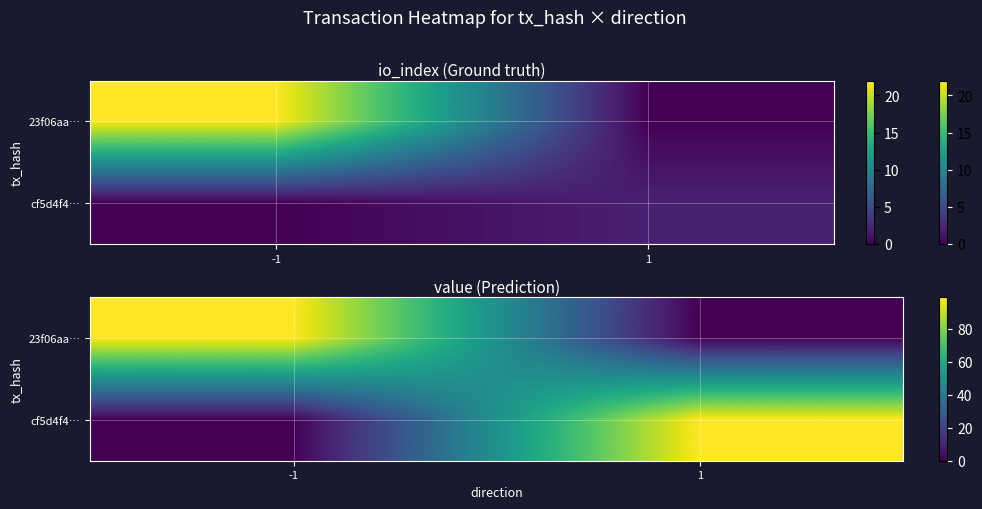

What is the difference between the highest and lowest values at 1?

98.9